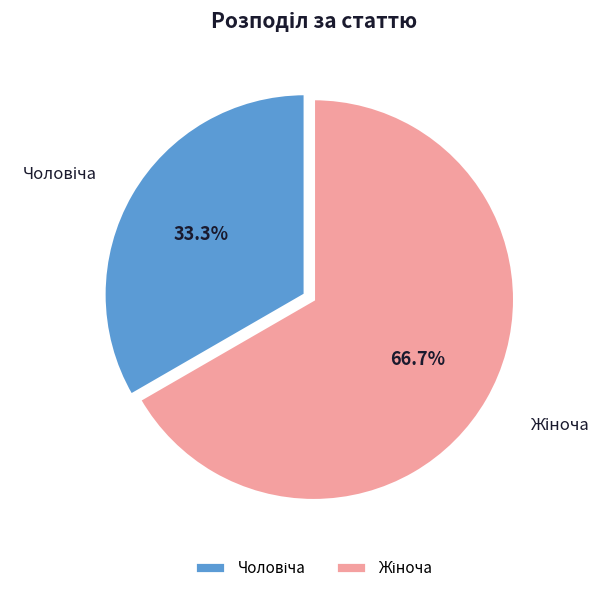

Does any single category account for the majority?

Yes